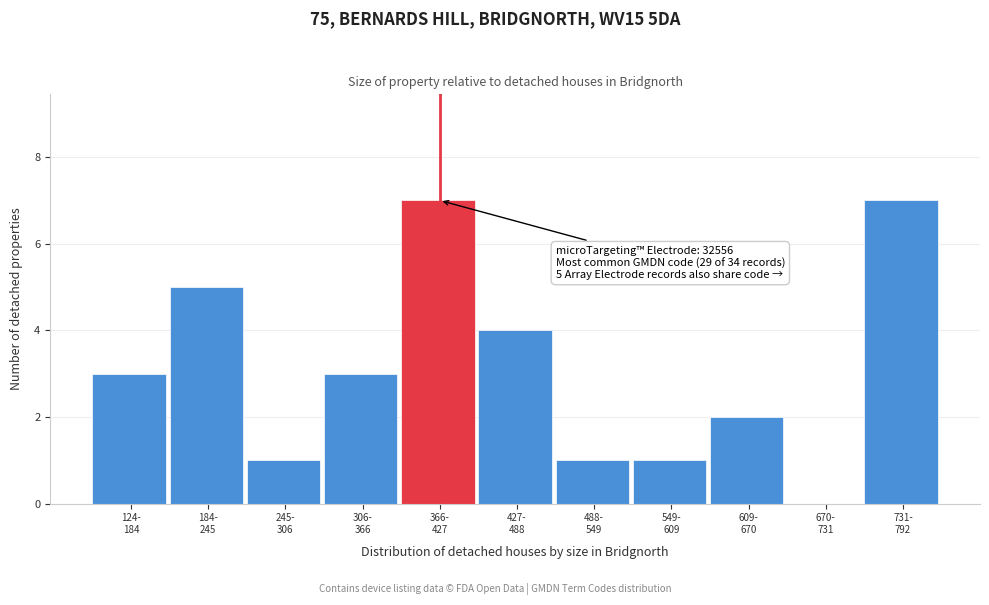

What is the sum of all values?

34